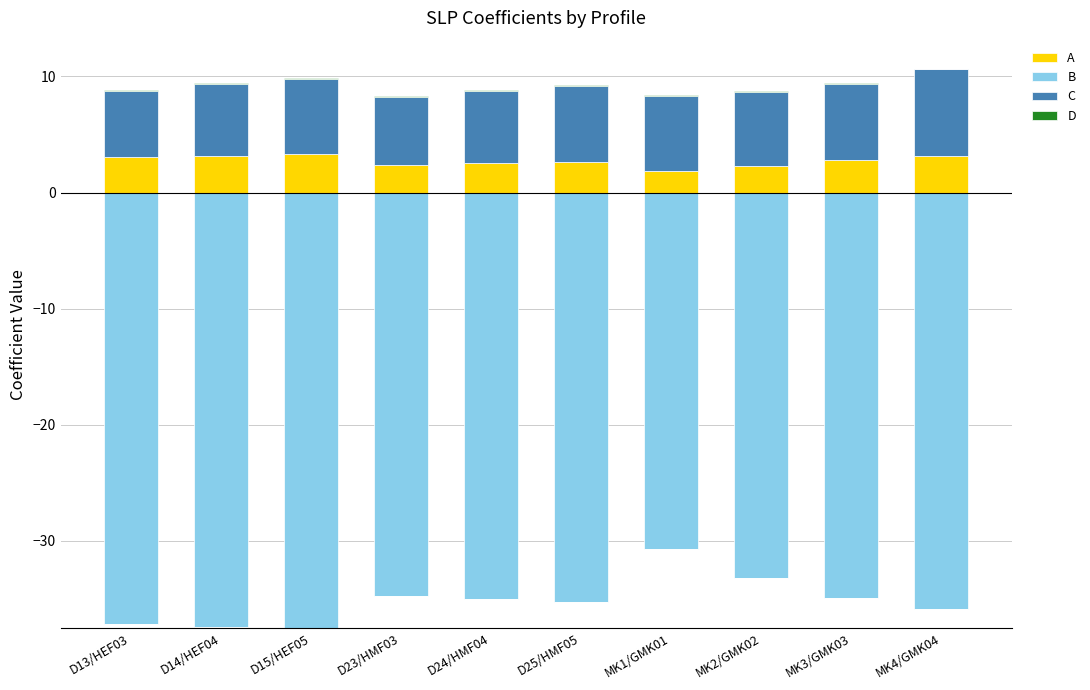

What is the label of the 8th bar from the right?

D15/HEF05